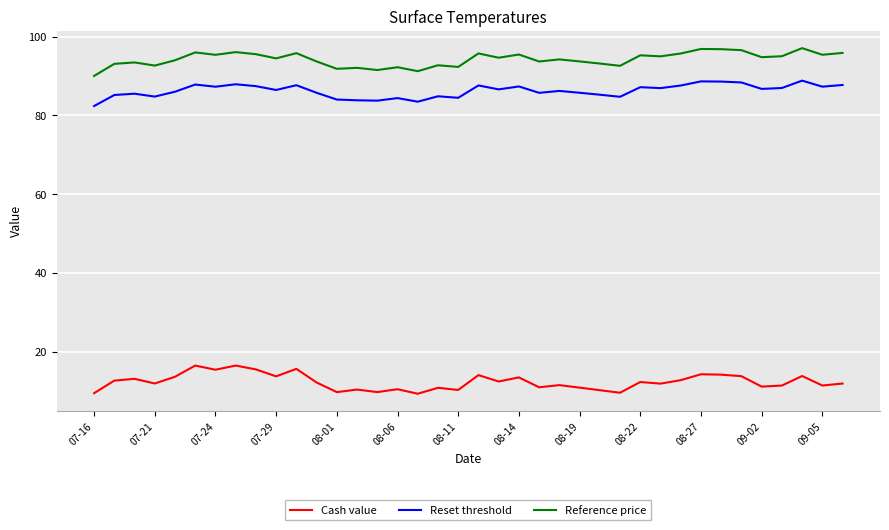

Which series has the largest total across all categories?

Reference price